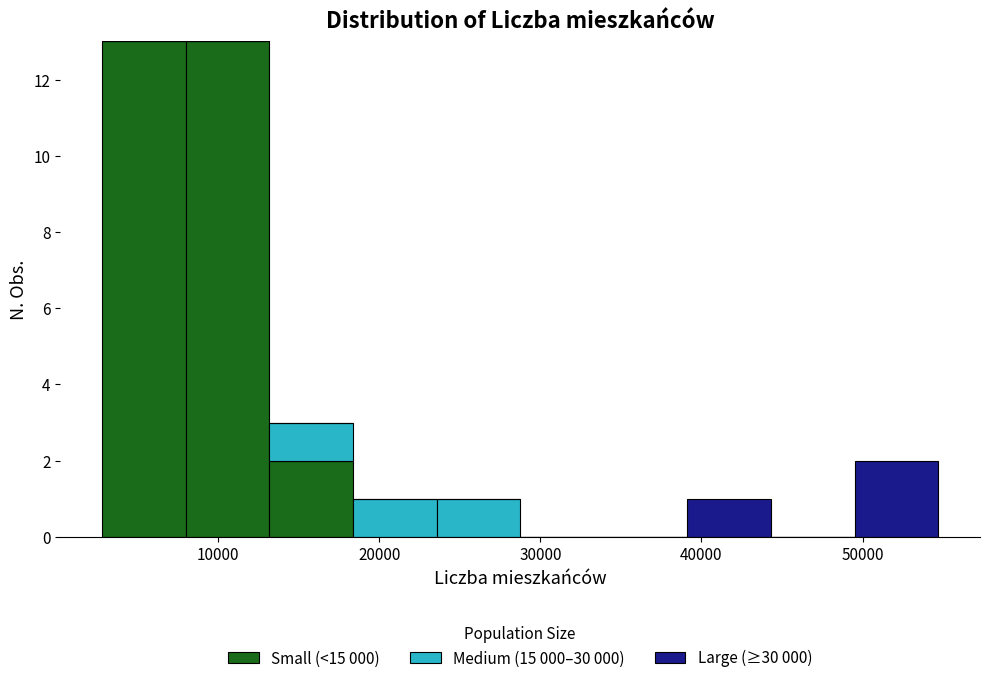

Reading left to right, transcribe this chart: for each stacked bar, give the range it covers on the x-axis and its total height. Neither the bar edges nor the heights are printed on the chart, so give them approximately, as read against the axes.

3000 to 8000: 13
8000 to 13000: 13
13000 to 18000: 3
18000 to 24000: 1
24000 to 29000: 1
29000 to 34000: 0
34000 to 39000: 0
39000 to 44000: 1
44000 to 50000: 0
50000 to 55000: 2